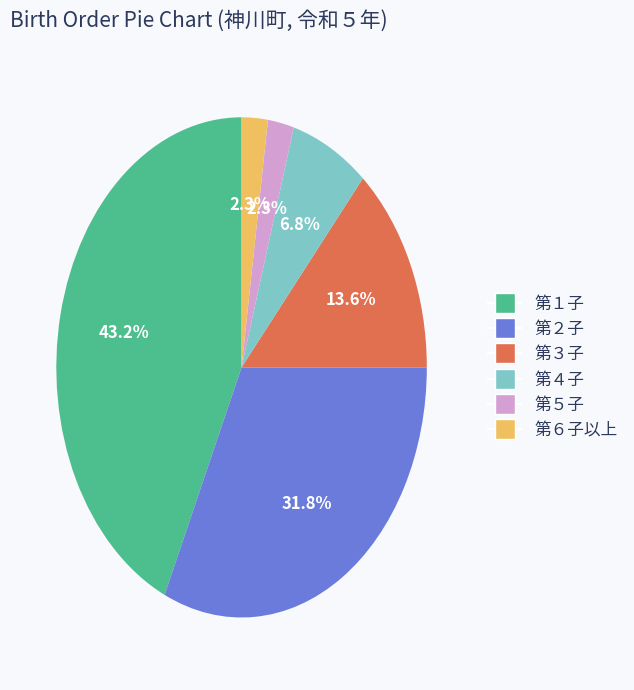

What is the largest slice in the pie chart?

第１子